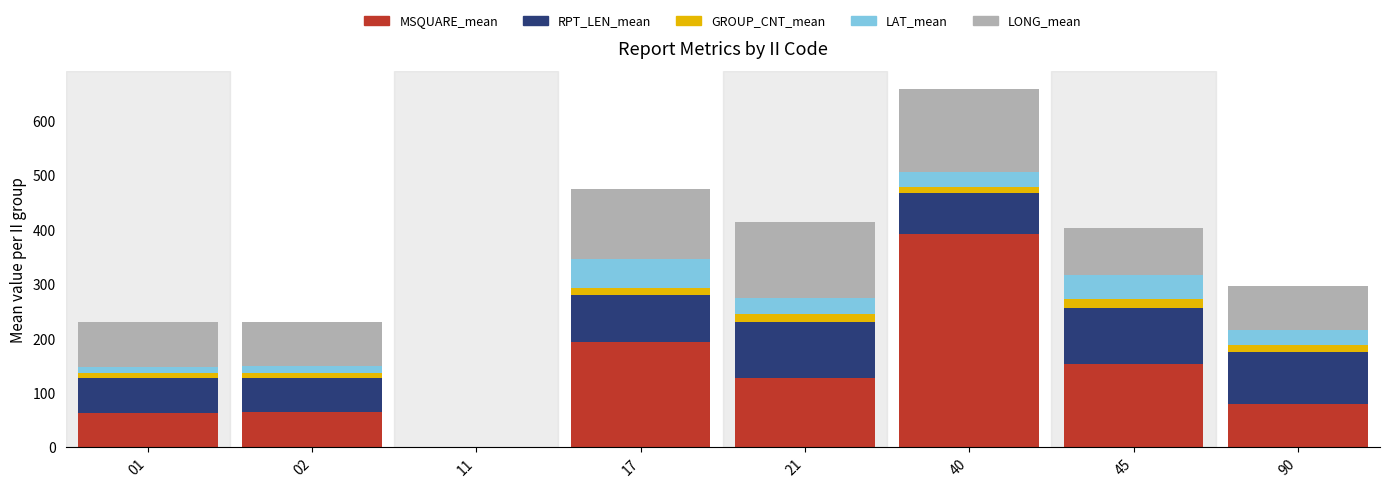

At which category is the sum across all series the highest?

40